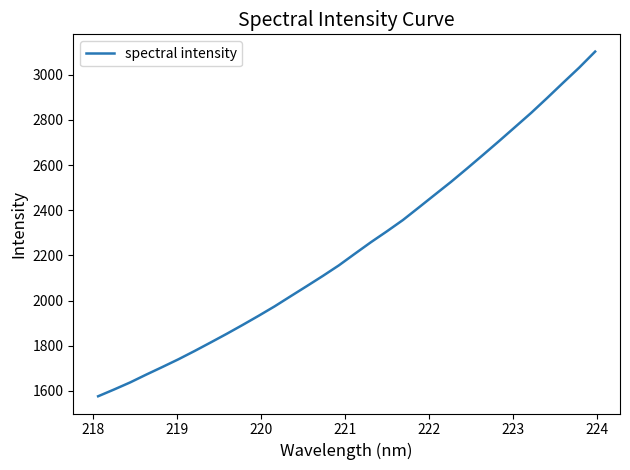

What is the greatest value displayed?

3102.5